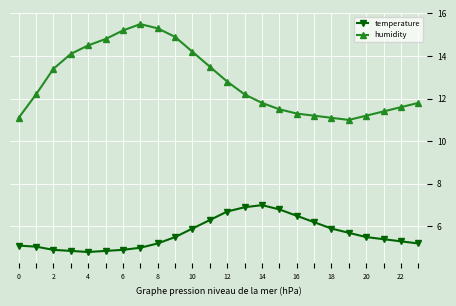

True or false: temperature and humidity cross at least once.

False